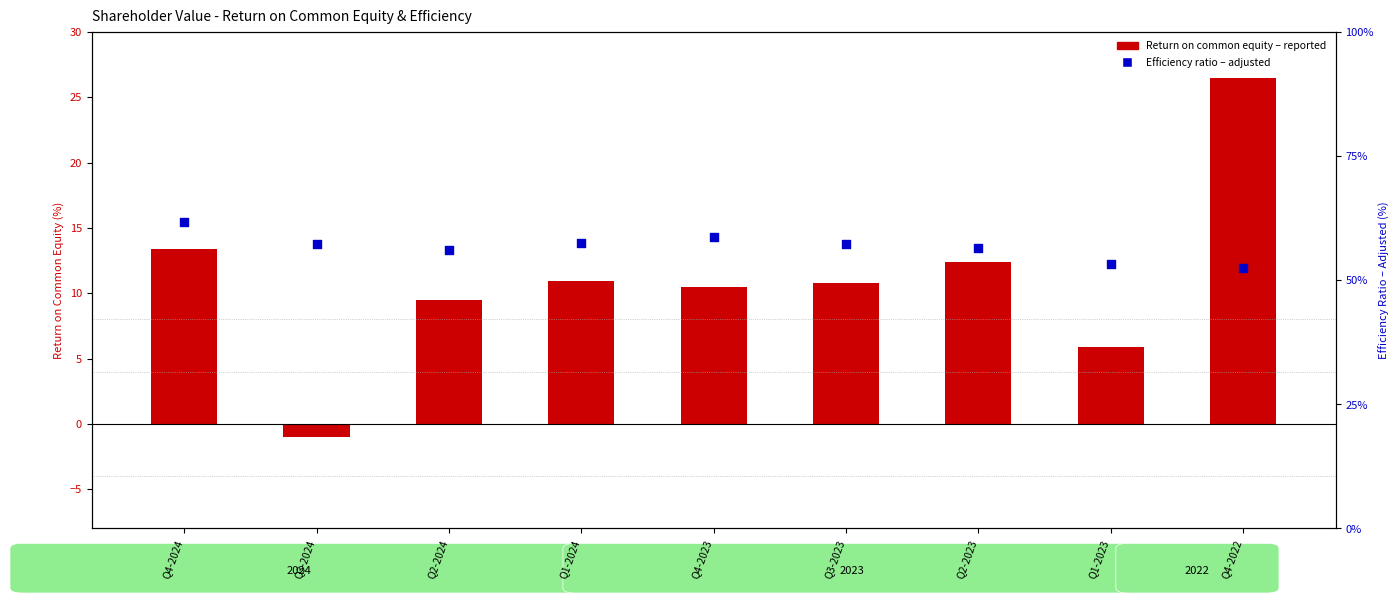

At which category is the sum across all series the highest?

Q4-2022